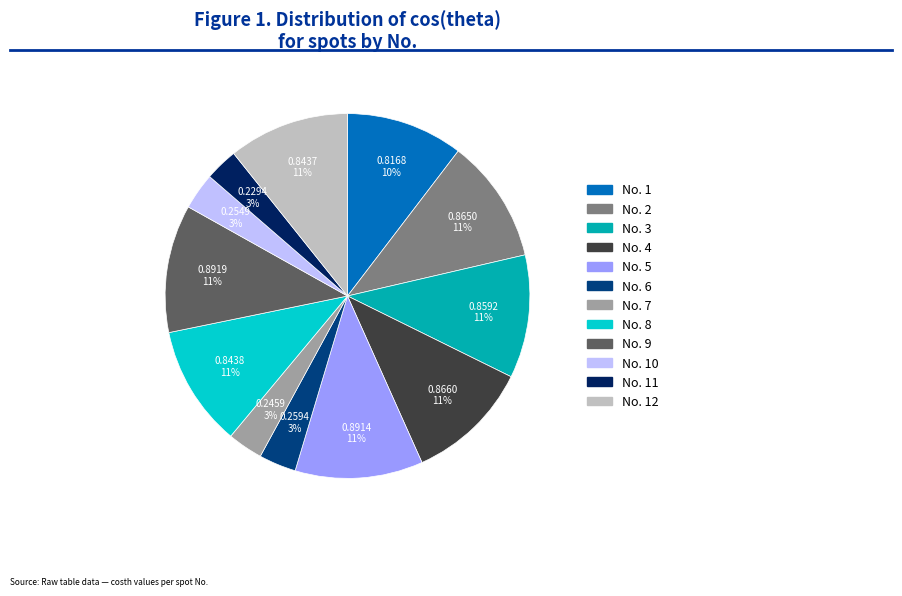

To the nearest percent, what is the difference between the largest and smallest slice percentages?

8%